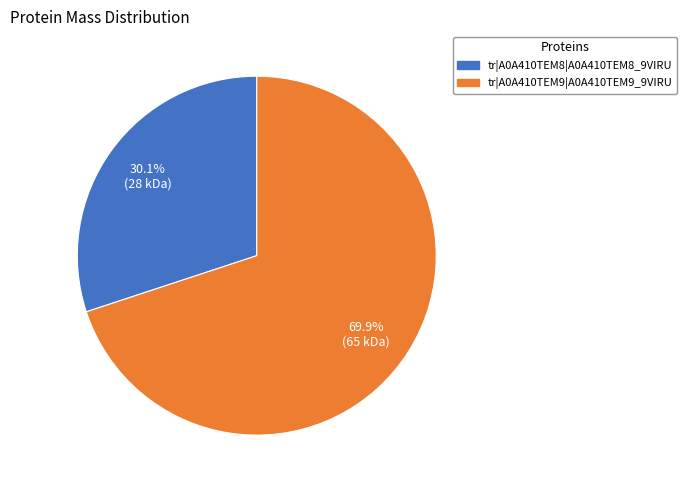

Is it true that tr|A0A410TEM8|A0A410TEM8_9VIRU is 35% of the pie?

False